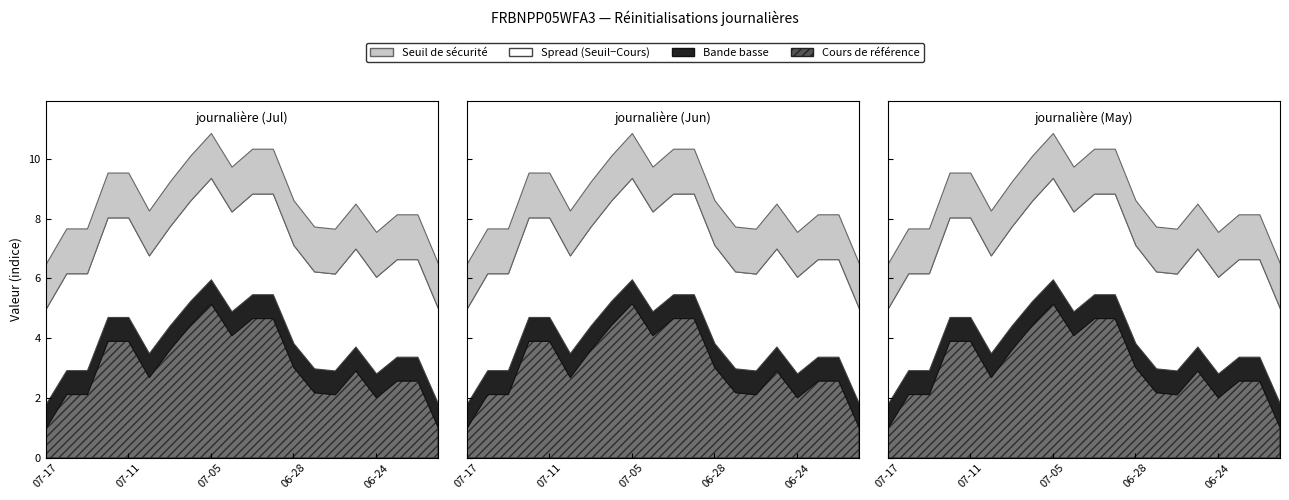

What is the difference between the maximum and minimum values in the Cours de référence series?

4.2